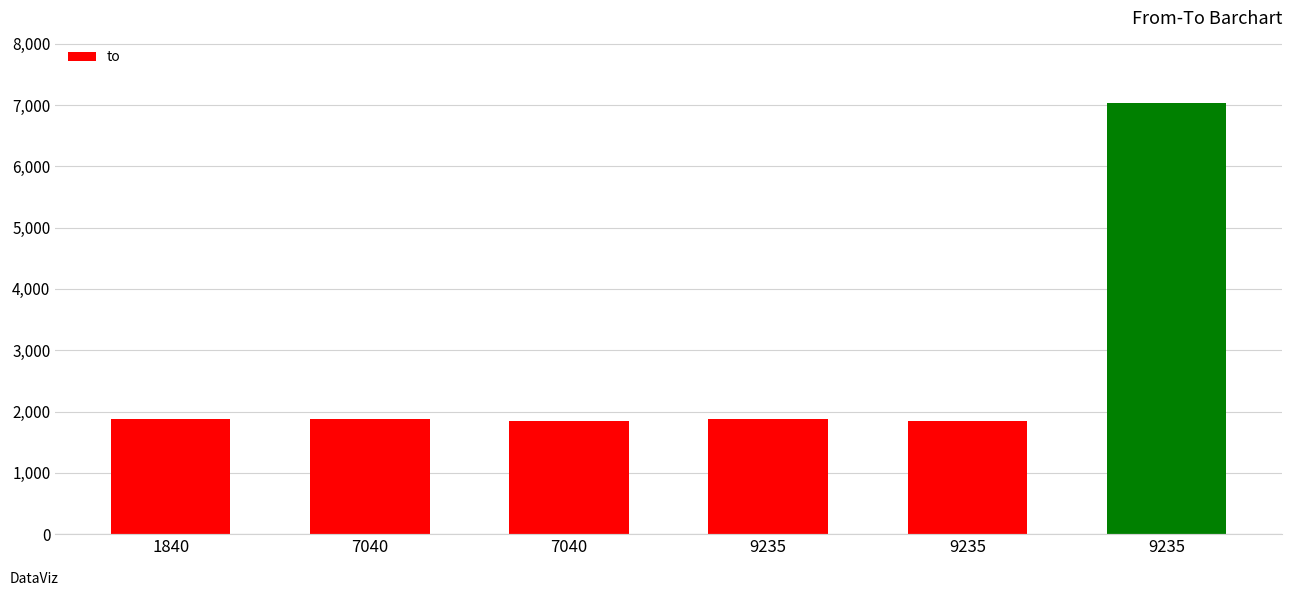

The value at 9235 is 1885. True or false?

True